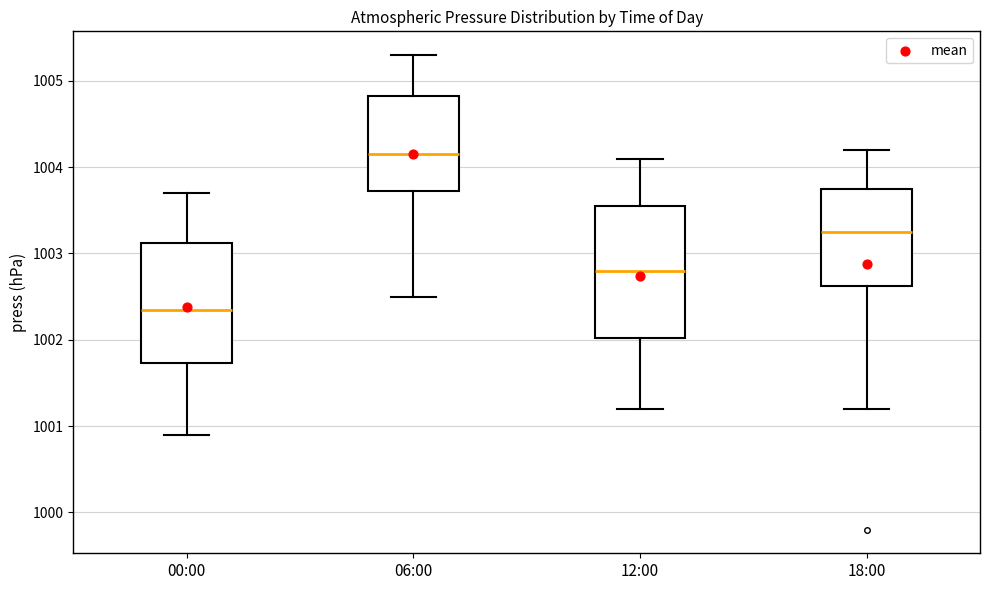

Where is the upper edge of the box for 18:00 on the y-axis? The values are not printed on the chart, so give them approximately, as read against the axis.

1003.8